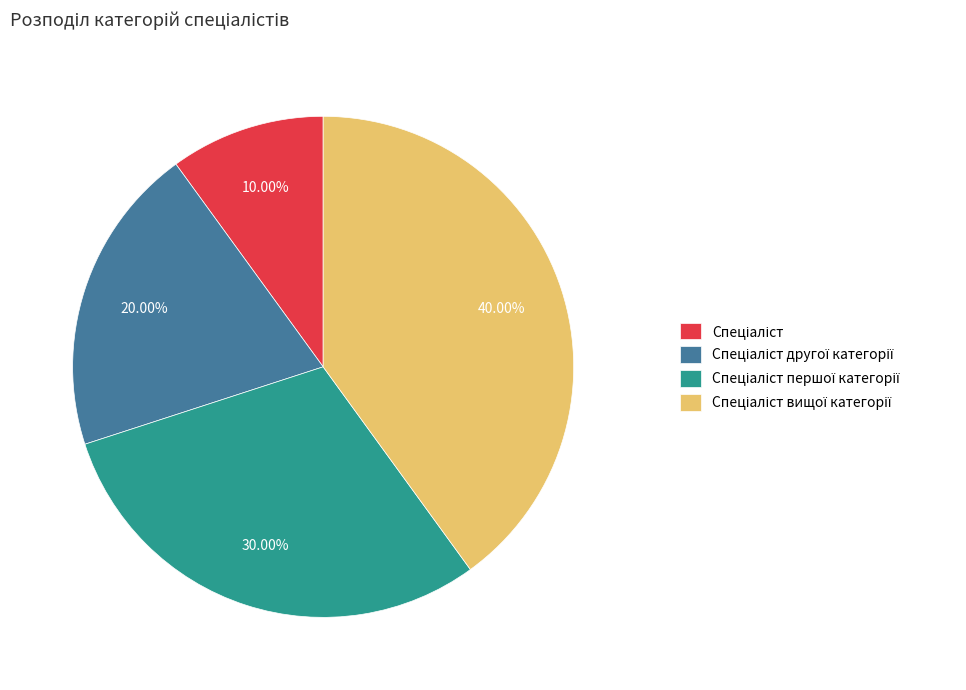

Is there any slice that represents more than half of the pie?

No